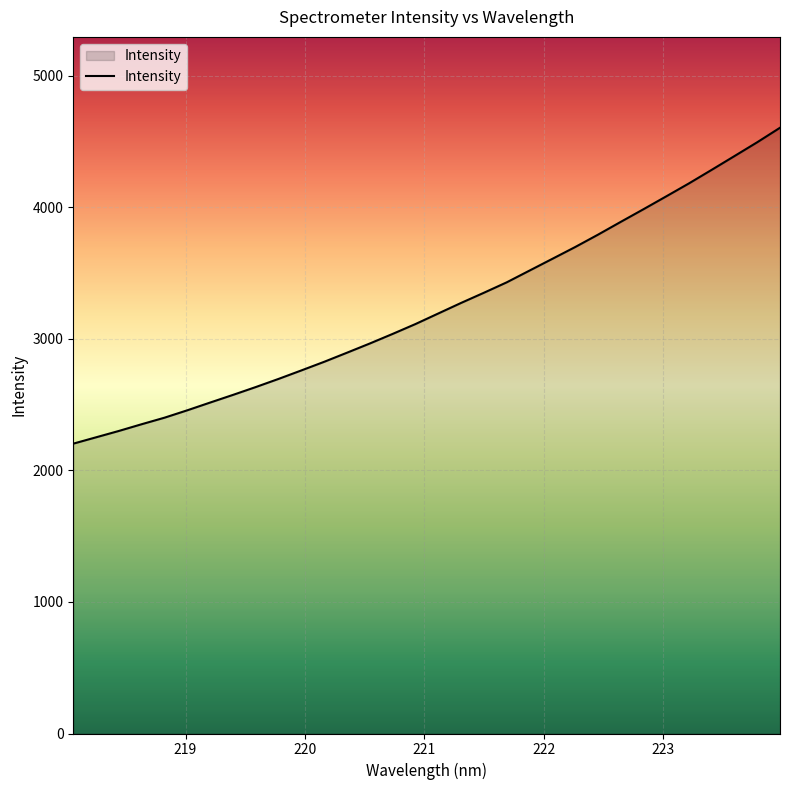

What is the maximum value shown in the chart?

4603.6